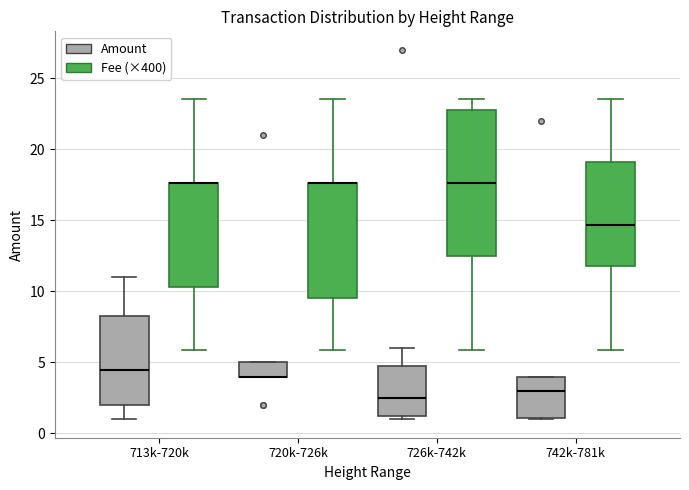

Reading left to right, transcribe this box plot: for each box, give where its median line is, the range the box spans, and where its two whiskers end, as read against the y-axis. The values are not printed on the chart, so give them approximately, as read against the axis.

713k-720k (Amount): median 4.5, box 2.0 to 8.5, whiskers 1.0 to 11.0
713k-720k (Fee (×400)): median 17.5 (drawn on the box's upper edge), box 10.5 to 17.5, whiskers 6.0 to 23.5
720k-726k (Amount): median 4.0 (drawn on the box's lower edge), box 4.0 to 5.0, whiskers 4.0 to 5.0
720k-726k (Fee (×400)): median 17.5 (drawn on the box's upper edge), box 9.5 to 17.5, whiskers 6.0 to 23.5
726k-742k (Amount): median 2.5, box 1.5 to 5.0, whiskers 1.0 to 6.0
726k-742k (Fee (×400)): median 17.5, box 12.5 to 23.0, whiskers 6.0 to 23.5
742k-781k (Amount): median 3.0, box 1.0 to 4.0, whiskers 1.0 to 4.0
742k-781k (Fee (×400)): median 14.5, box 12.0 to 19.0, whiskers 6.0 to 23.5